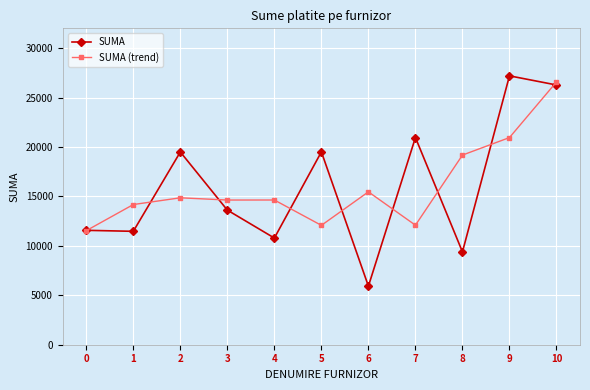

True or false: SUMA has a value of 19495.0 at 2.

True